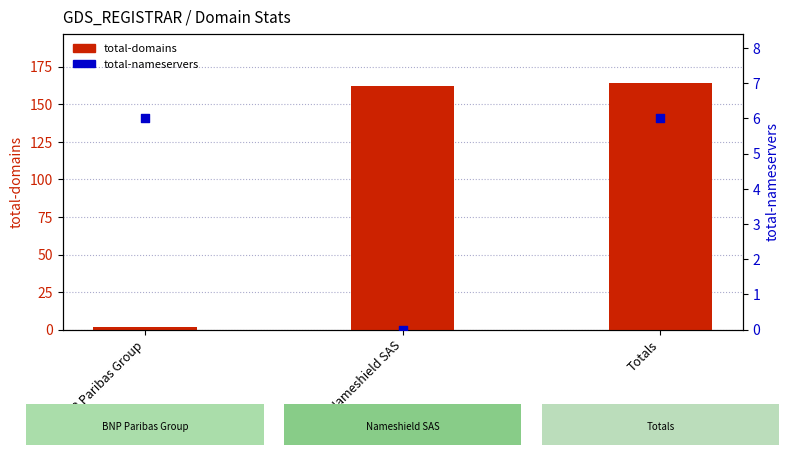

What are all the series names shown in the legend?

total-domains, total-nameservers